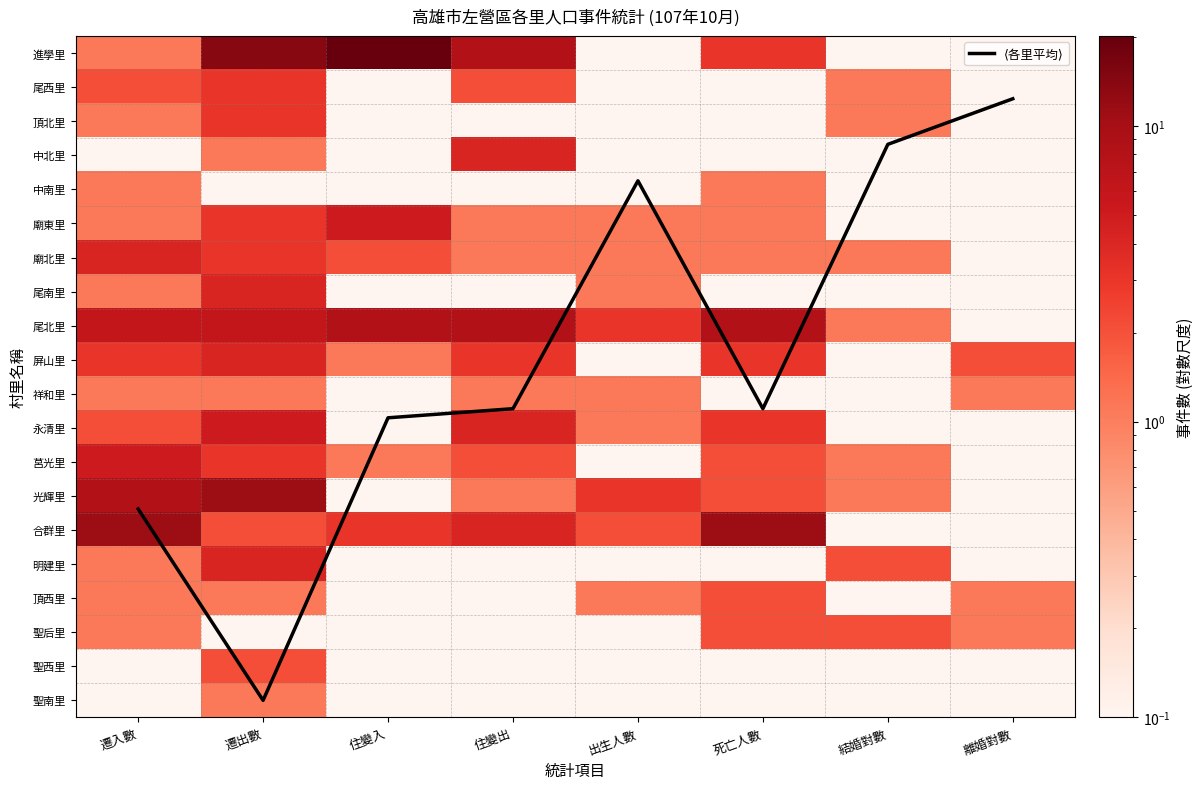

How many data points does each series have?

8